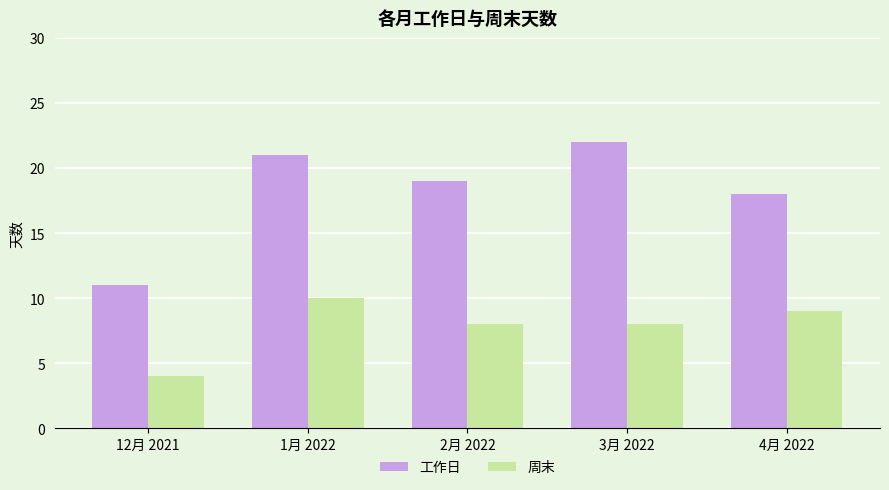

What position from the left is 4月 2022?

5